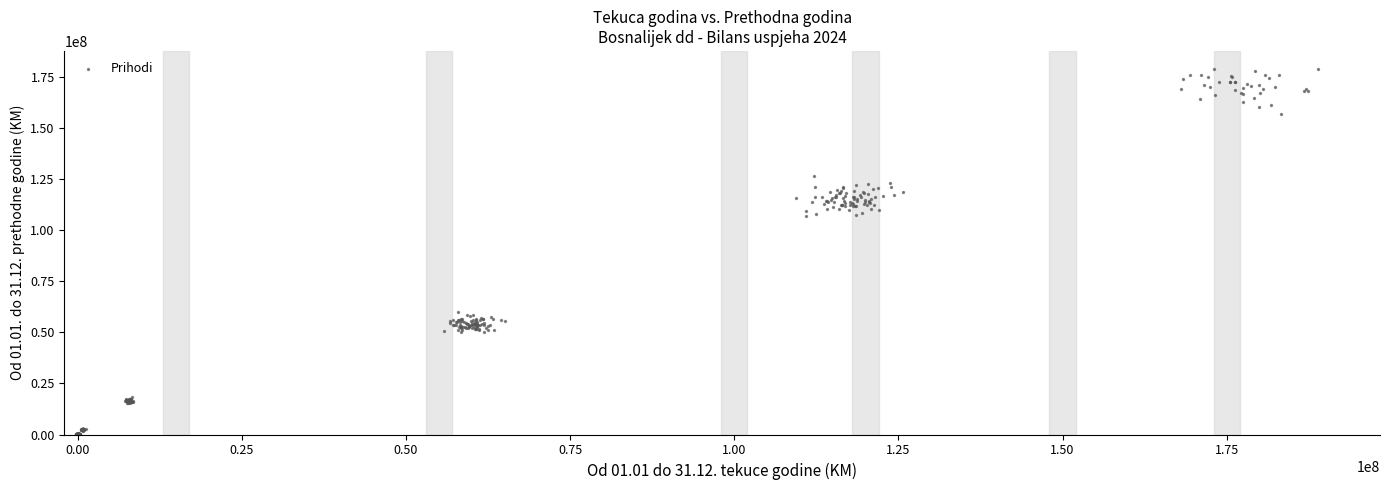

What is the range of X values (max minus min)?

189067992.5